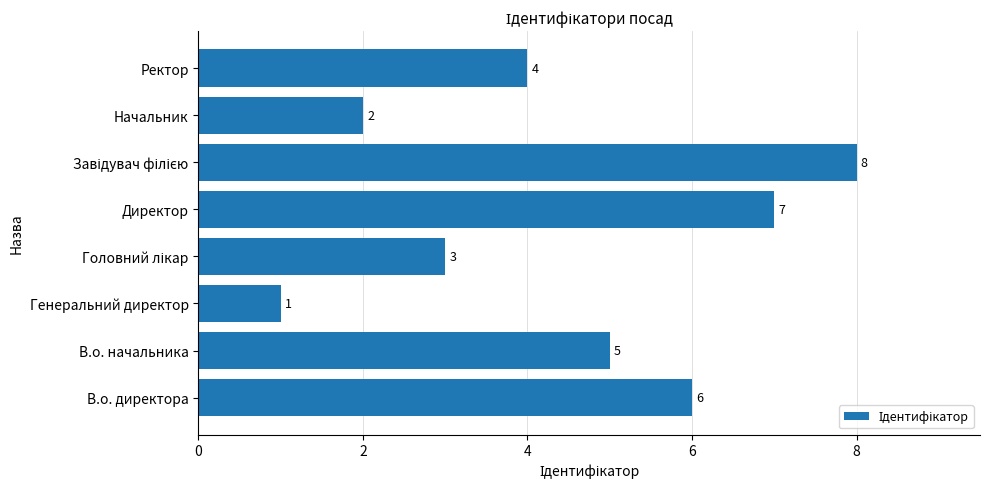

What is the greatest value displayed?

8